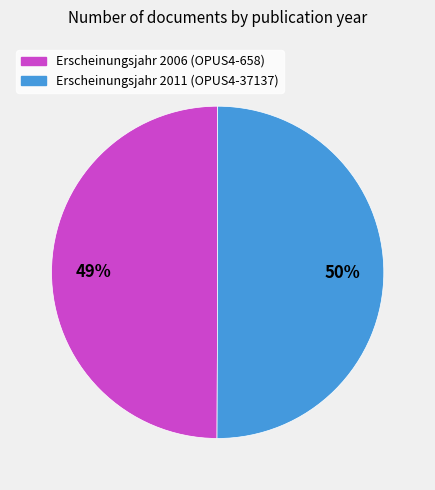

Is it true that OPUS4-37137 is 50% of the pie?

True